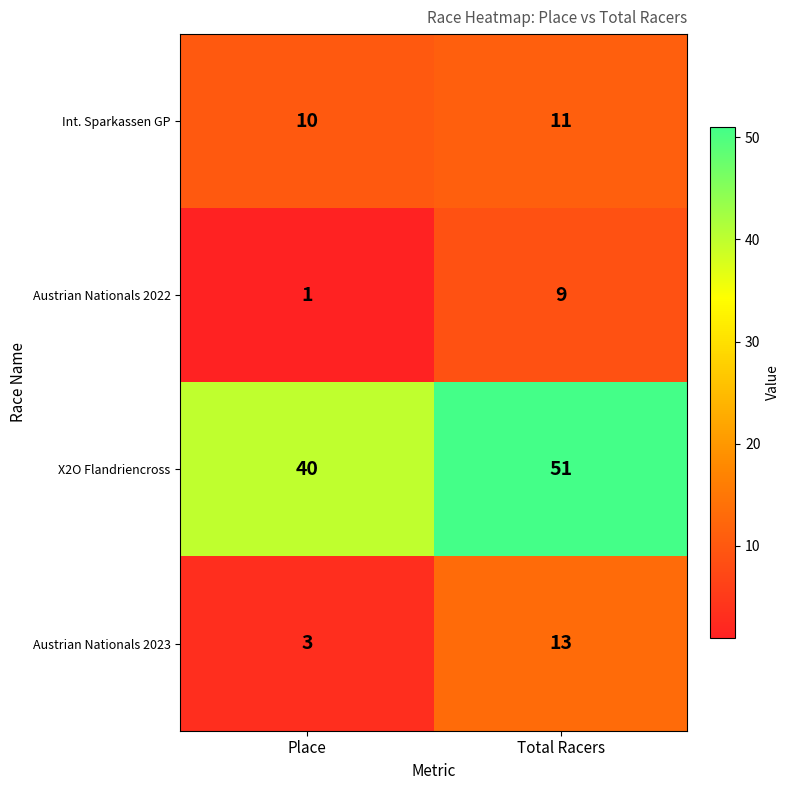

What is the difference between the Austrian Nationals 2023 values at Place and Total Racers?

10